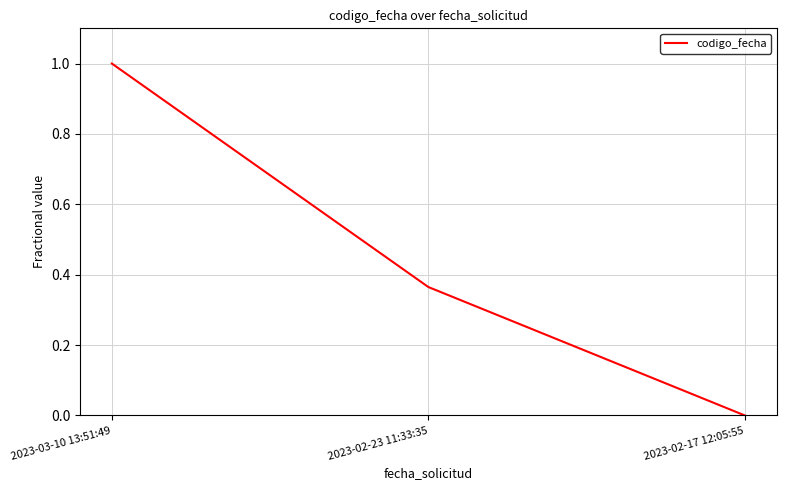

What is the greatest value displayed?

1.0